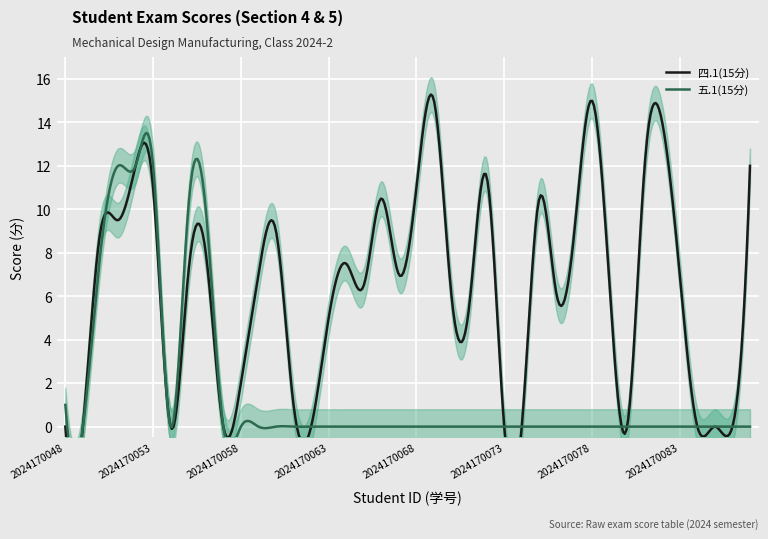

Reading left to right, list all the values displayed in this chart.

四.1(15分): 2024170048=0.0	2024170049=0.0	2024170050=9.0	2024170051=9.5	2024170052=12.0	2024170053=11.0	2024170054=0.0	2024170055=7.0	2024170056=8.0	2024170057=0.0	2024170058=2.0	2024170059=7.0	2024170060=9.0	2024170061=1.0	2024170062=0.0	2024170063=5.0	2024170064=7.5	2024170065=6.5	2024170066=10.5	2024170067=7.0	2024170068=11.0	2024170069=15.0	2024170070=6.0	2024170071=5.5	2024170072=11.5	2024170073=0.0	2024170074=0.0	2024170075=10.5	2024170076=6.0	2024170077=9.0	2024170078=15.0	2024170079=6.5	2024170080=0.0	2024170081=12.0	2024170082=14.0	2024170083=7.0	2024170084=0.0	2024170085=0.0	2024170086=0.0	2024170087=12.0
五.1(15分): 2024170048=1.0	2024170049=0.0	2024170050=8.0	2024170051=12.0	2024170052=12.0	2024170053=12.0	2024170054=0.0	2024170055=10.0	2024170056=10.0	2024170057=0.0	2024170058=0.0	2024170059=0.0	2024170060=0.0	2024170061=0.0	2024170062=0.0	2024170063=0.0	2024170064=0.0	2024170065=0.0	2024170066=0.0	2024170067=0.0	2024170068=0.0	2024170069=0.0	2024170070=0.0	2024170071=0.0	2024170072=0.0	2024170073=0.0	2024170074=0.0	2024170075=0.0	2024170076=0.0	2024170077=0.0	2024170078=0.0	2024170079=0.0	2024170080=0.0	2024170081=0.0	2024170082=0.0	2024170083=0.0	2024170084=0.0	2024170085=0.0	2024170086=0.0	2024170087=0.0